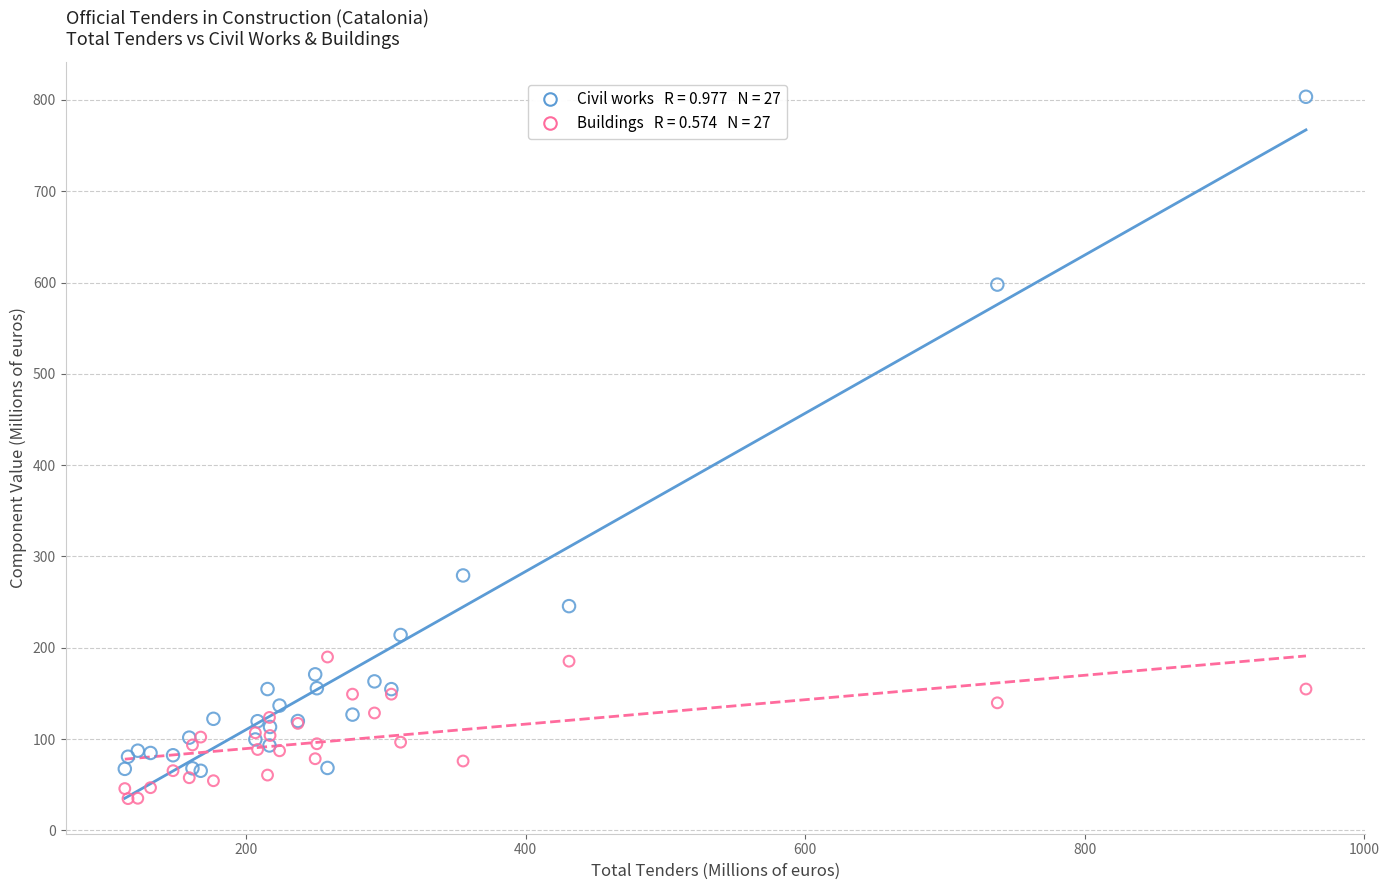

Across all series, what Y value is closest to 419?

279.2